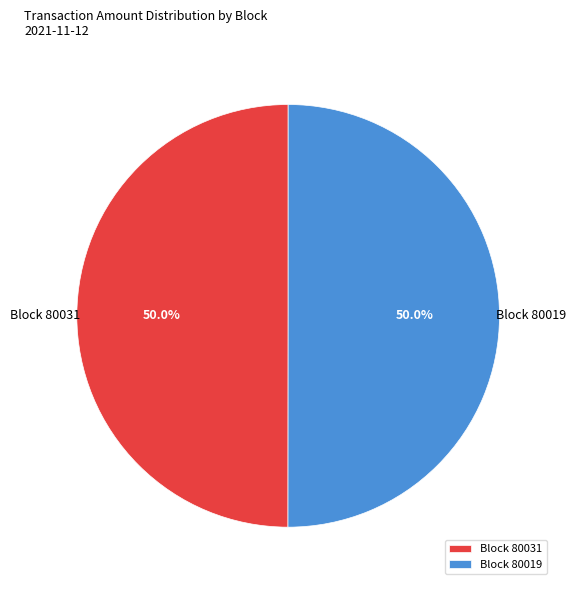

Approximately how many times larger is the value at Block 80031 compared to Block 80019?

1.0